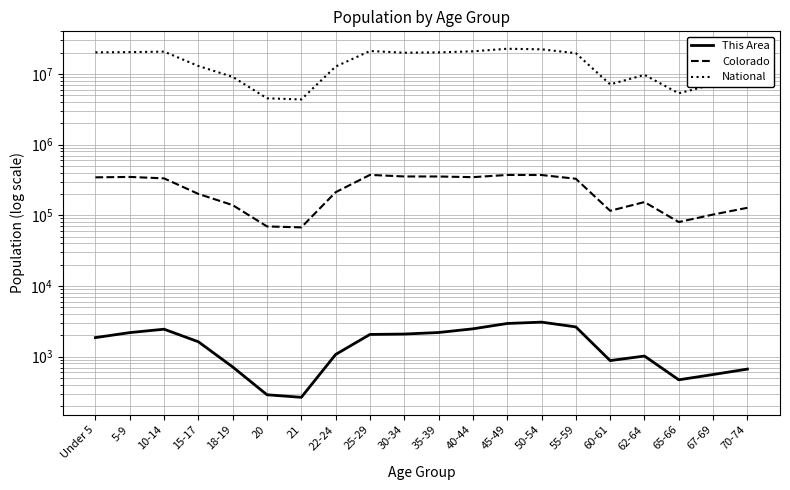

How many data points does each series have?

20